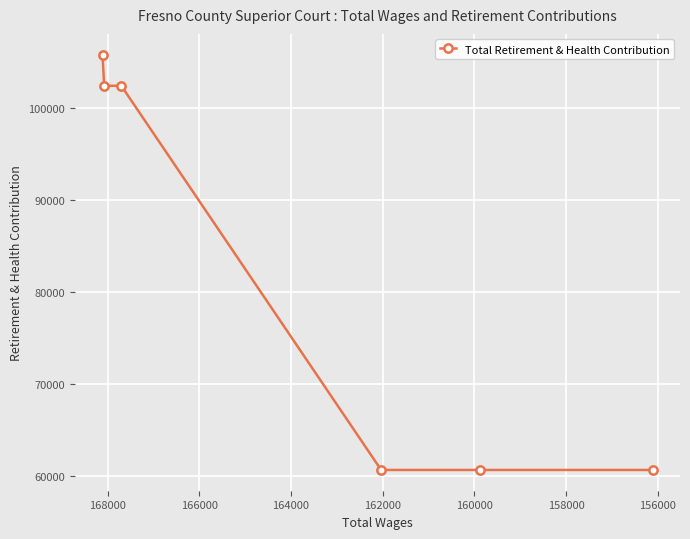

Is it true that the value at 164000 is 83788?

False